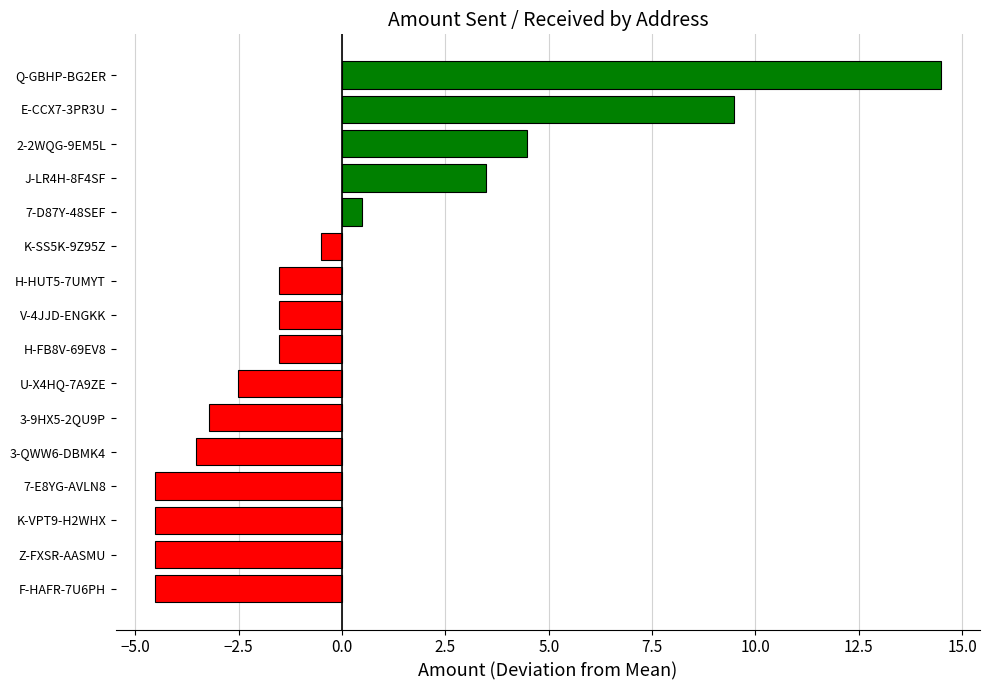

What is the maximum value shown in the chart?

14.5